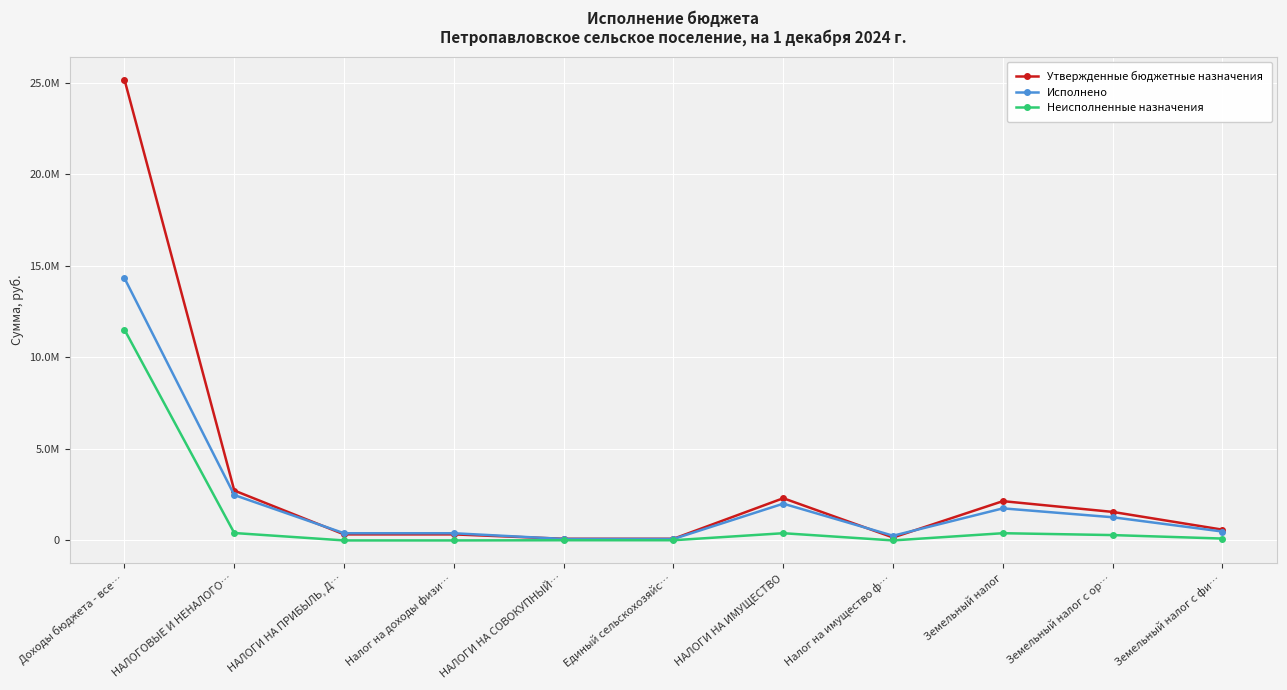

What is the label of the 10th point from the left?

Земельный налог с ор…